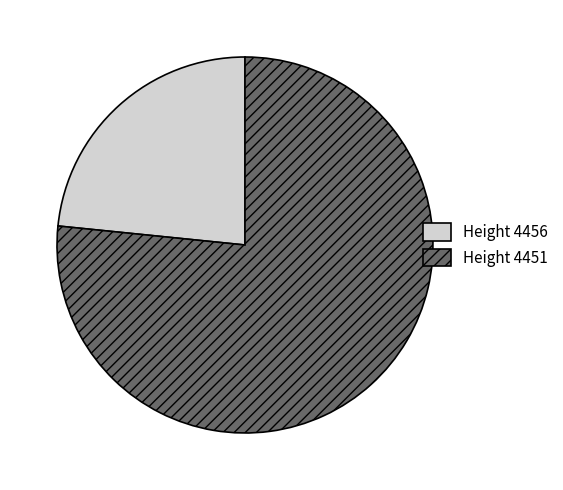

Is Height 4456 the majority of the pie?

No